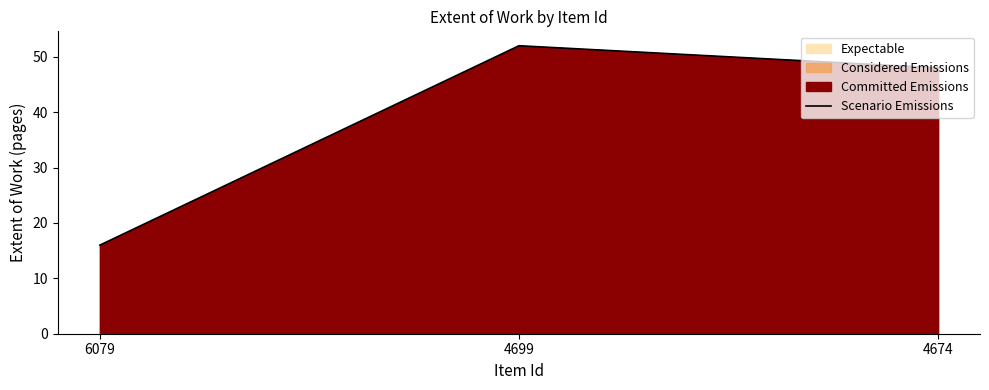

Which label corresponds to the largest value in the chart?

4699